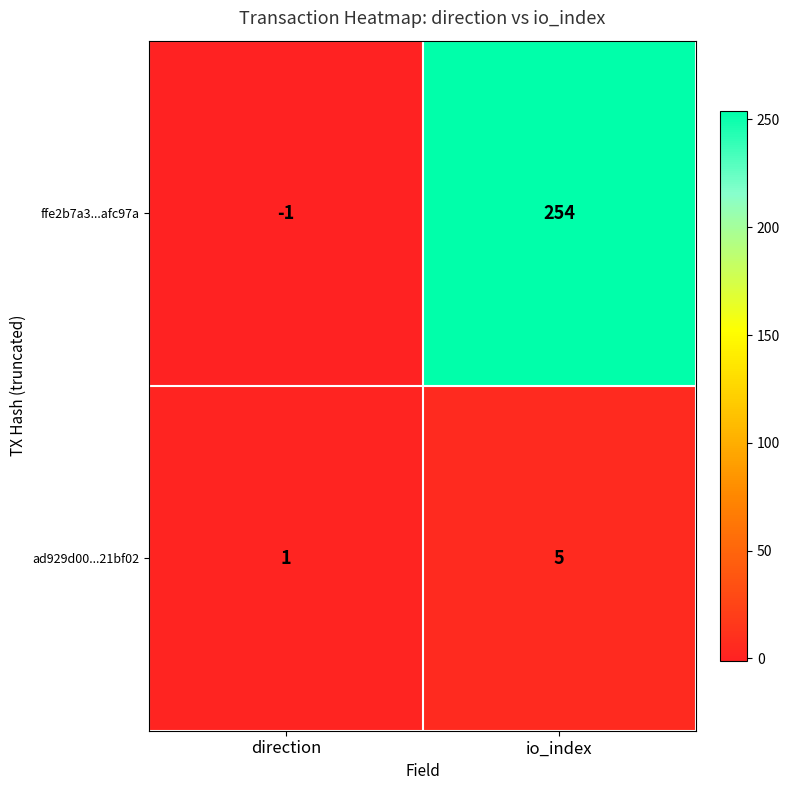

What is the spread (max minus min) of values at io_index?

249